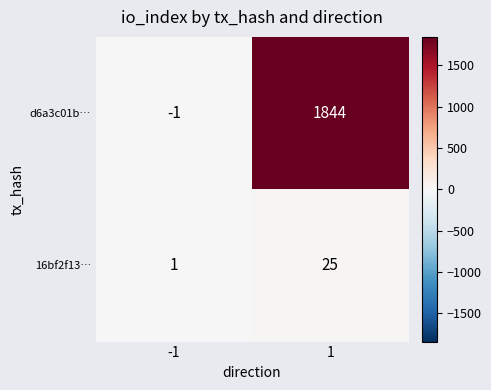

What is the maximum value for d6a3c01b…?

1844